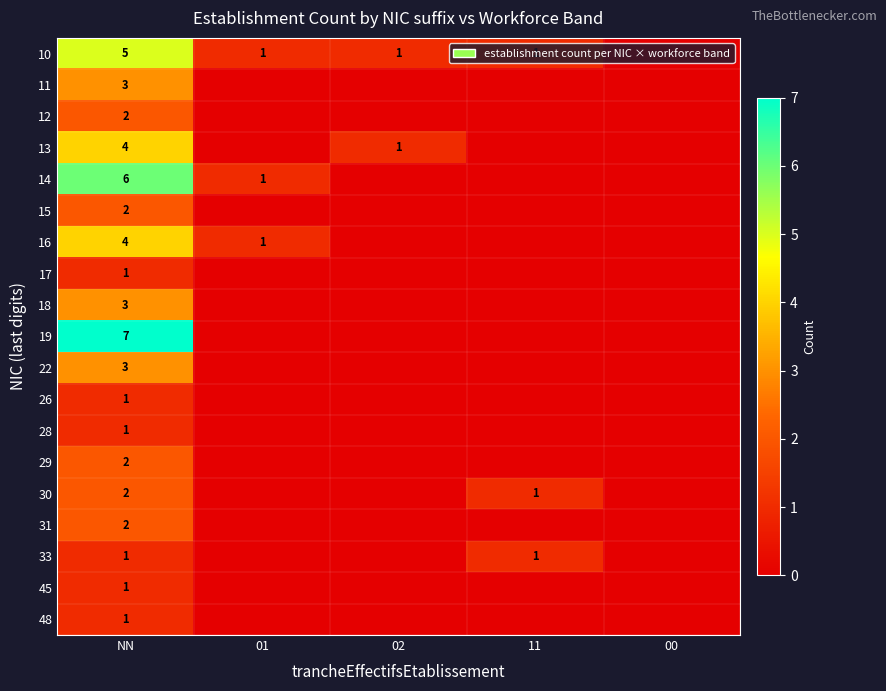

What is the total value across all series at NN?

51